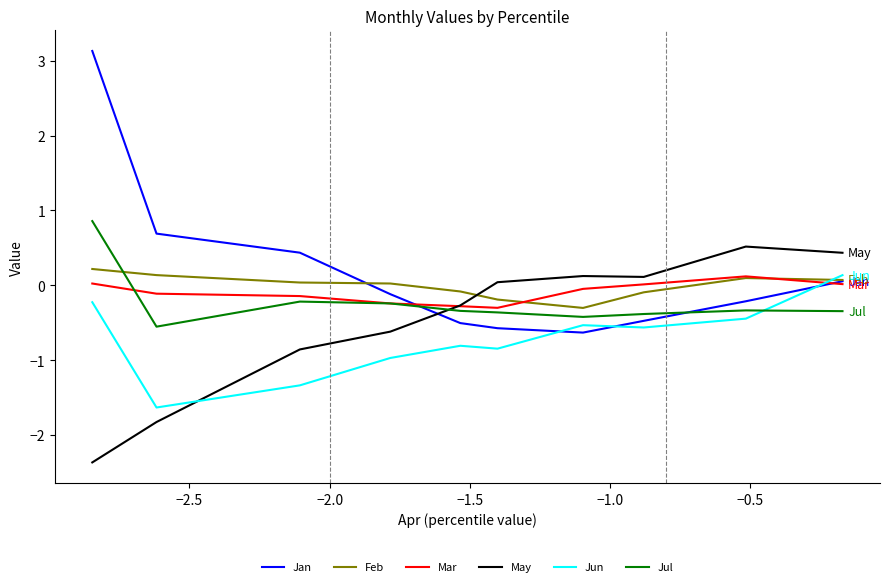

How many values in Jan are above zero?

4